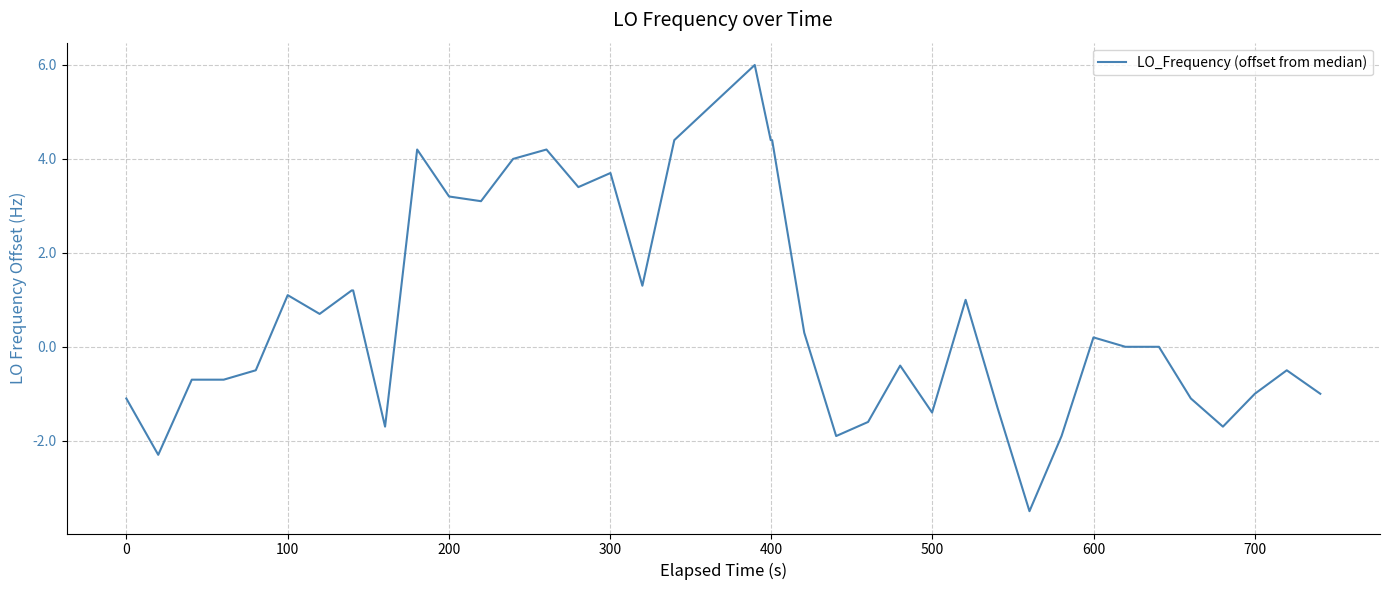

What is the smallest value displayed?

-3.5